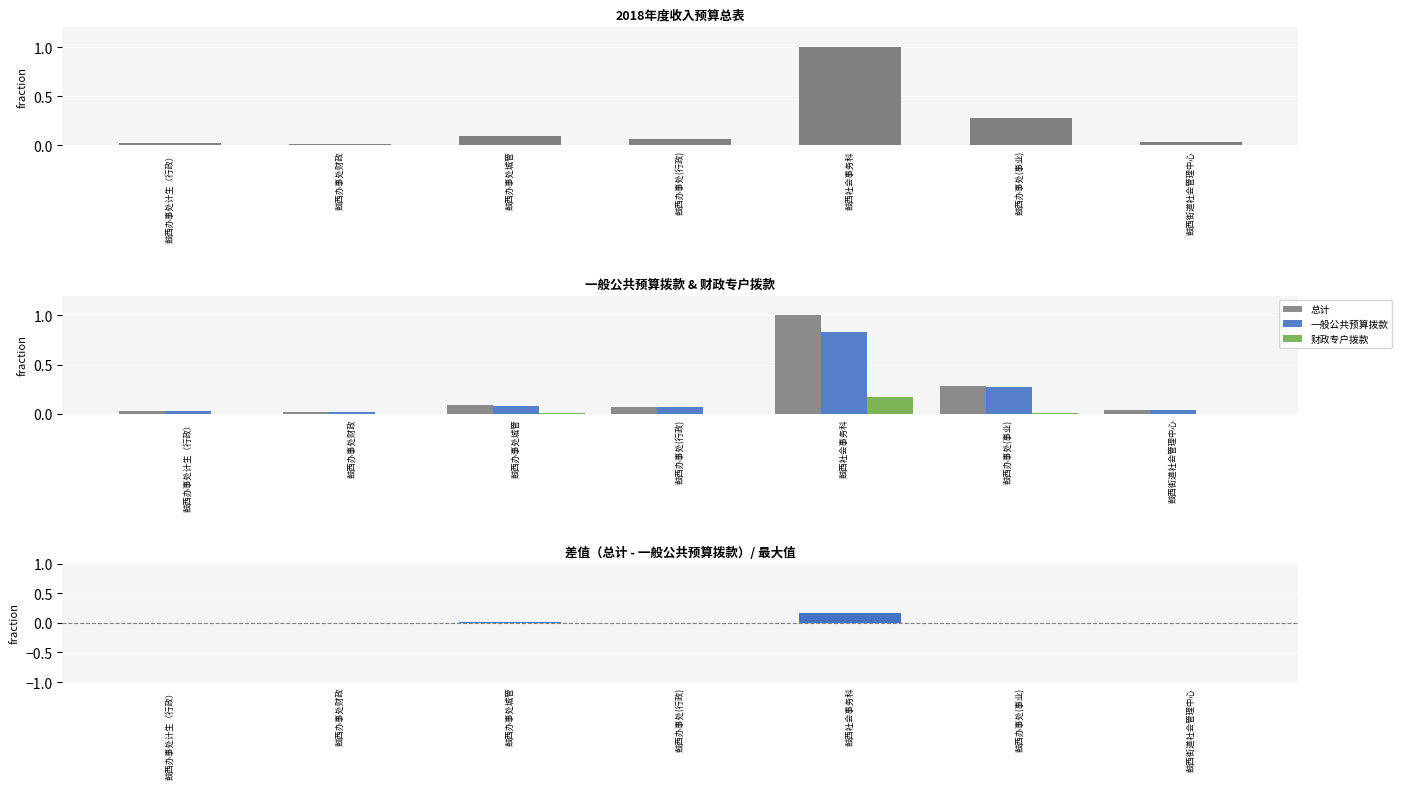

What is the total value across all series at 鼓西办事处城管?

0.2